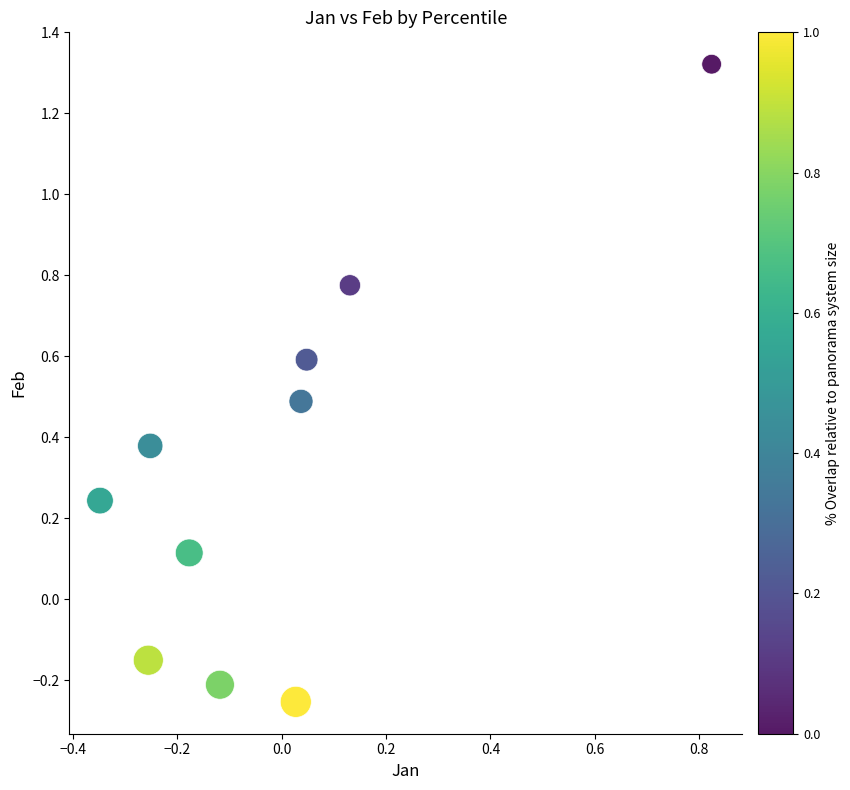

What is the range of X values (max minus min)?

1.2